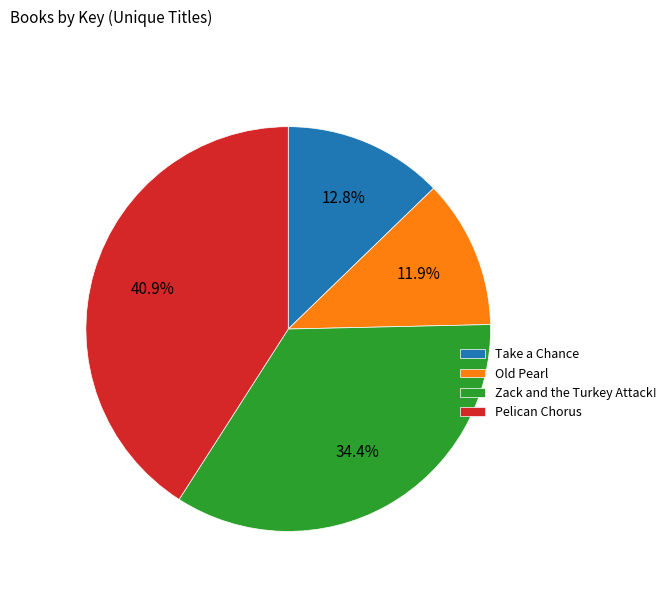

What is the ratio of the value at Old Pearl to the value at Zack and the Turkey Attack!?

0.3